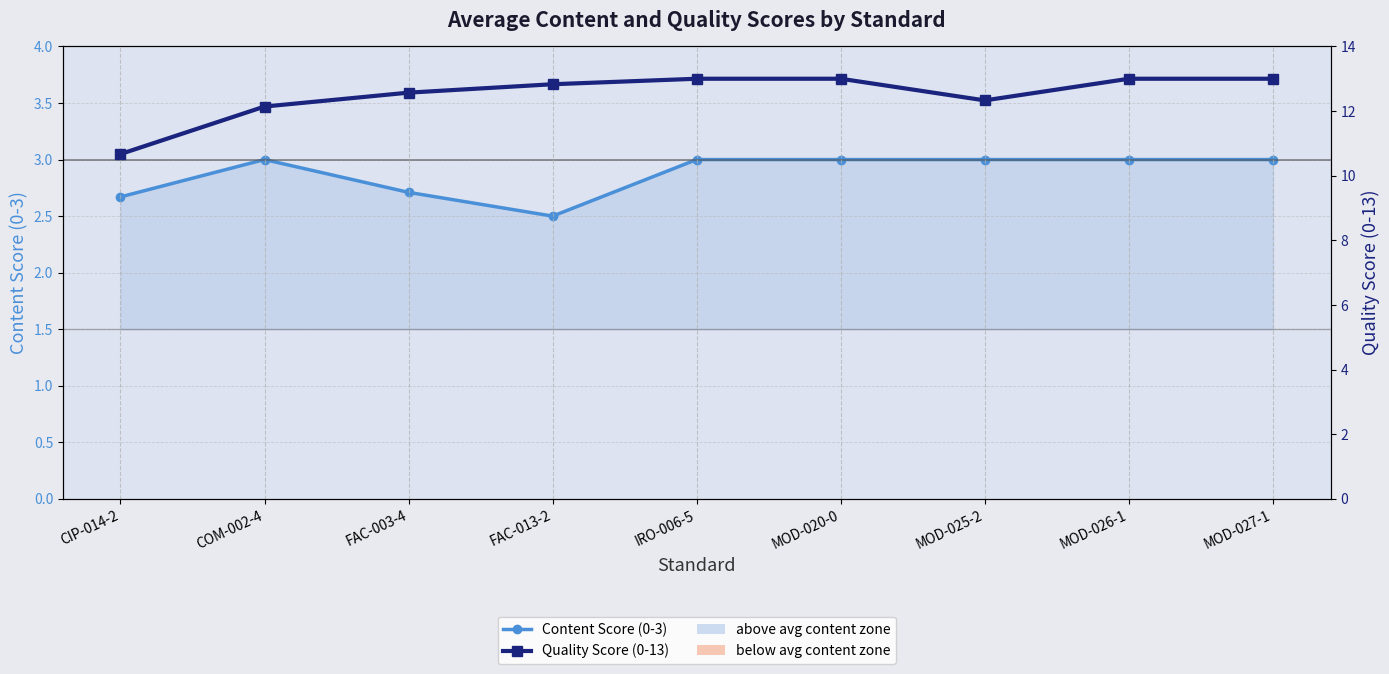

What are all the series names shown in the legend?

Content Score (0-3), Quality Score (0-13)